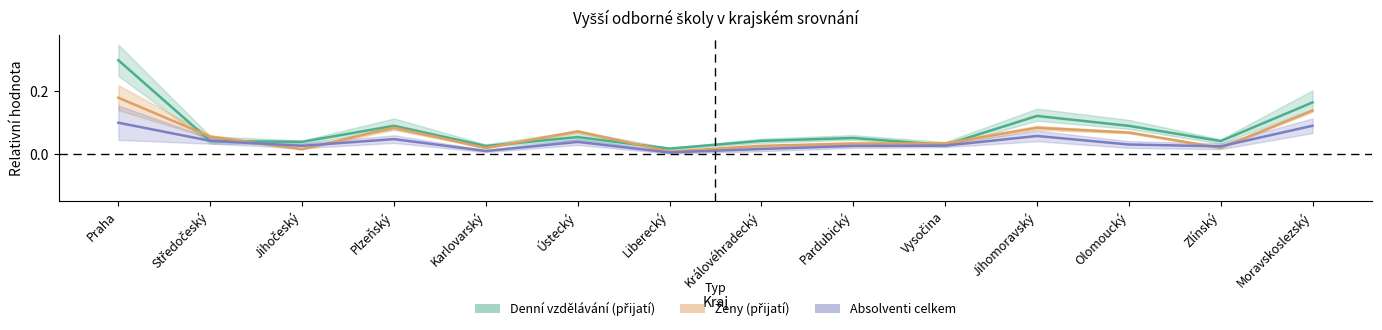

The value of Denní vzdělávání (přijatí) at Jihočeský is 0.0. True or false?

True